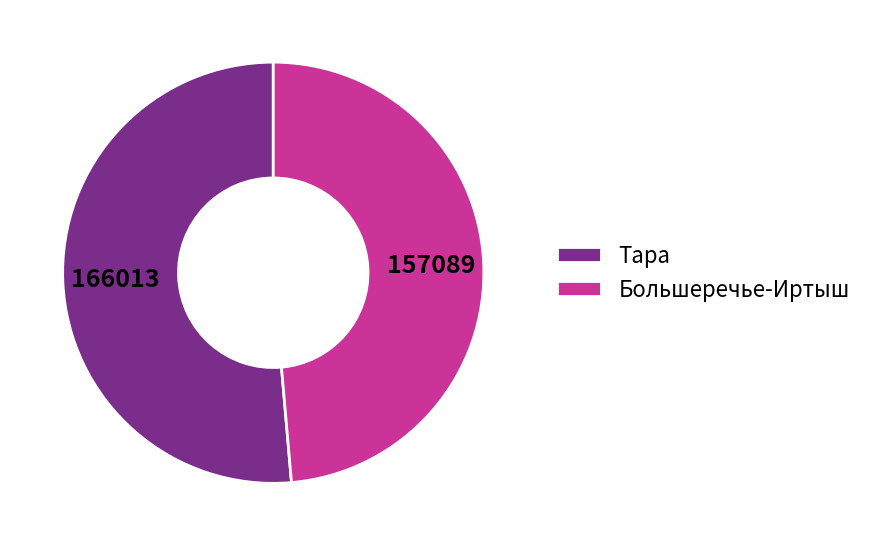

Does Большеречье-Иртыш represent more than half of the total?

No